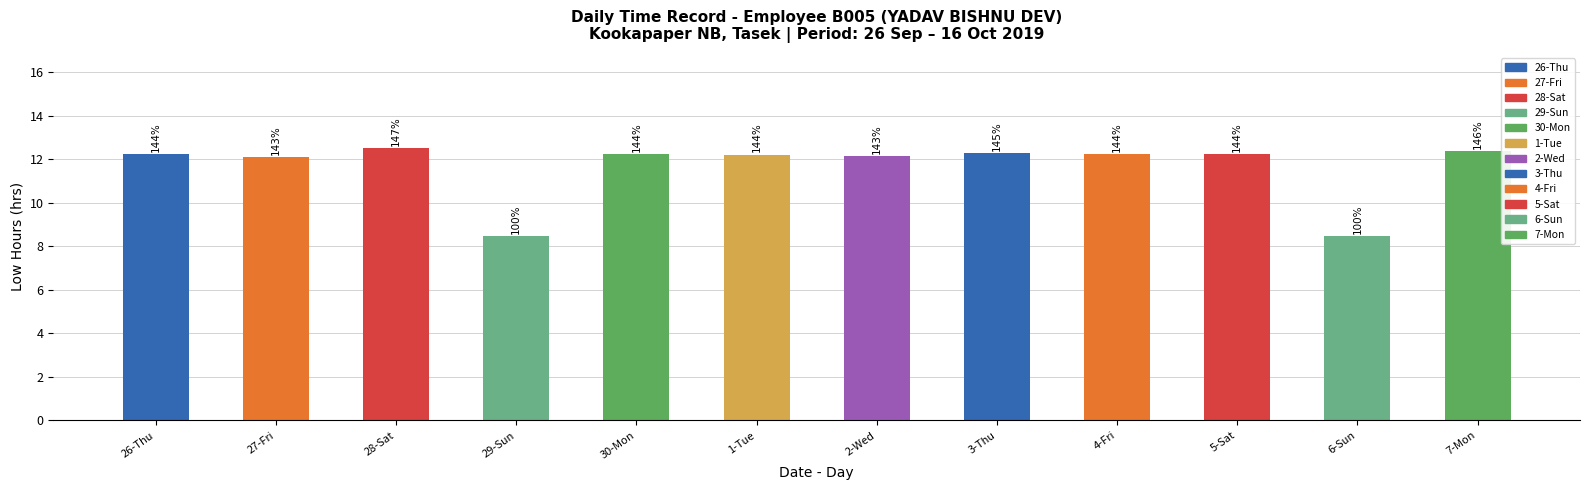

At which label is the value closest to 10?

29-Sun